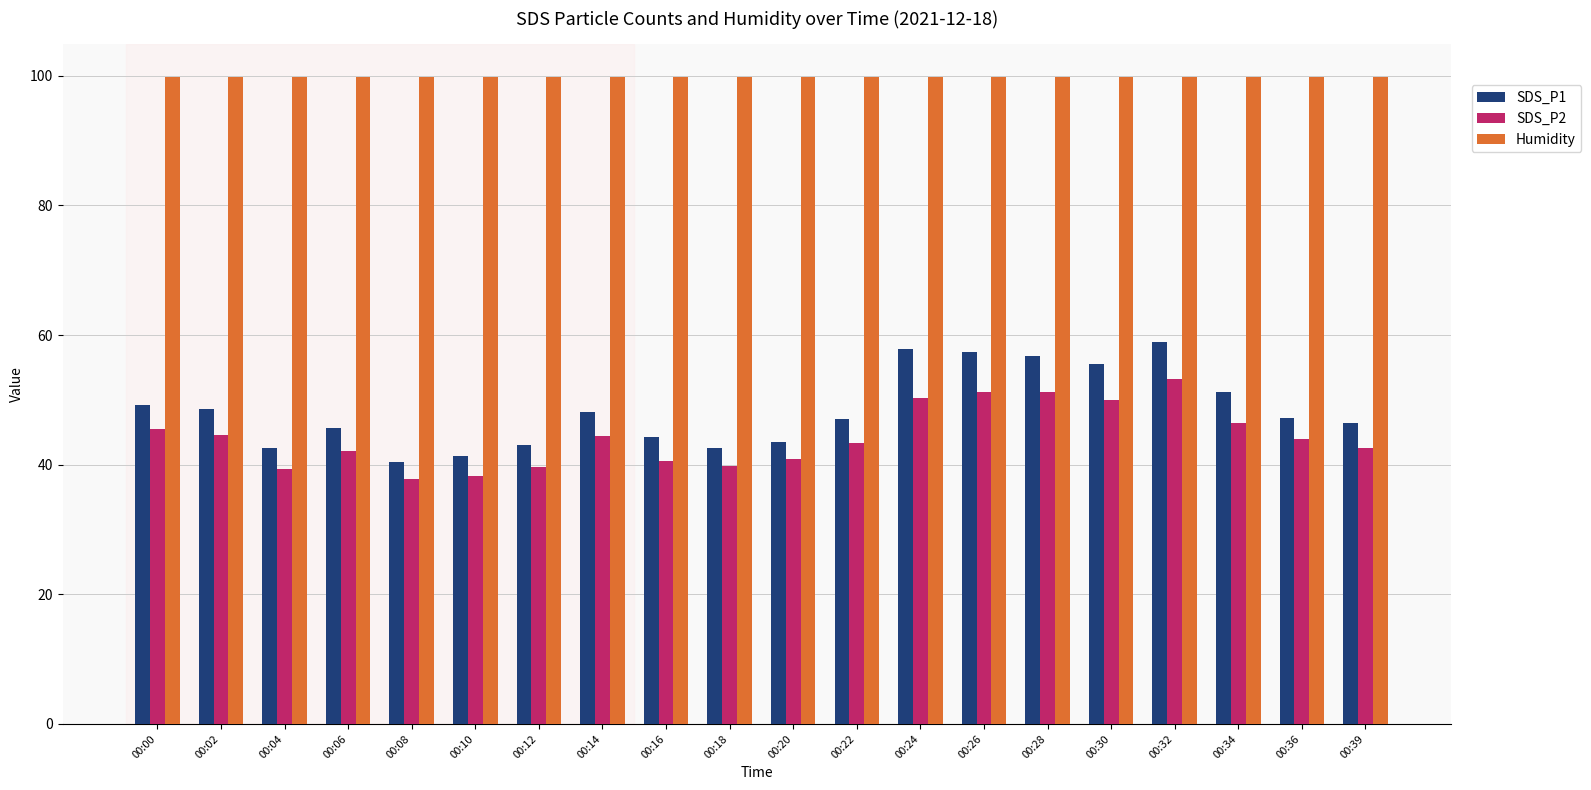

What is the difference between the SDS_P1 values at 00:22 and 00:18?

4.6